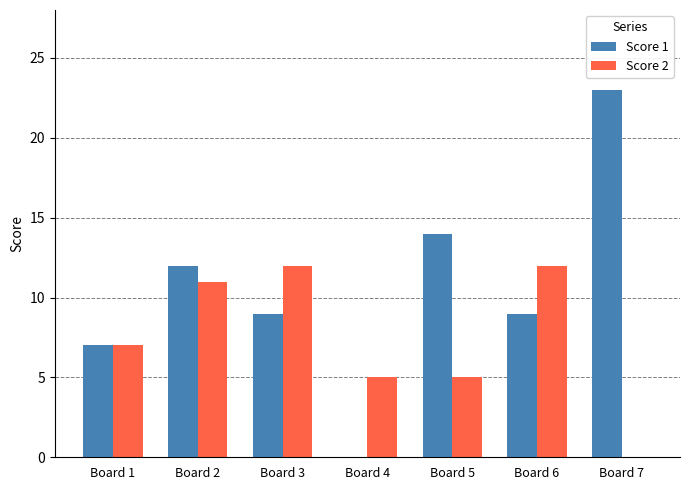

What is the sum of the Score 2 values at Board 7 and Board 3?

12